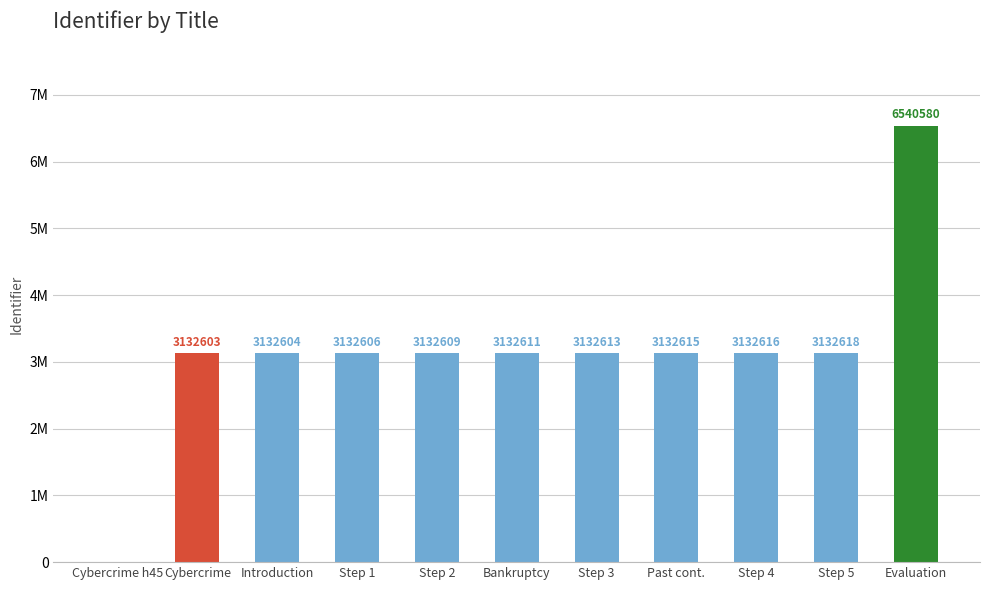

What is the change in value from Step 1 to Step 5?

+12